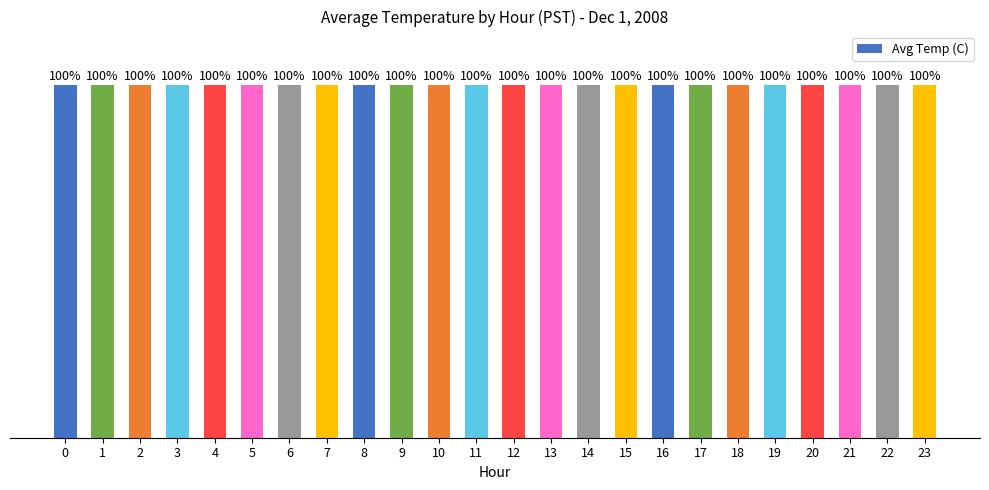

Which label corresponds to the smallest value in the chart?

6